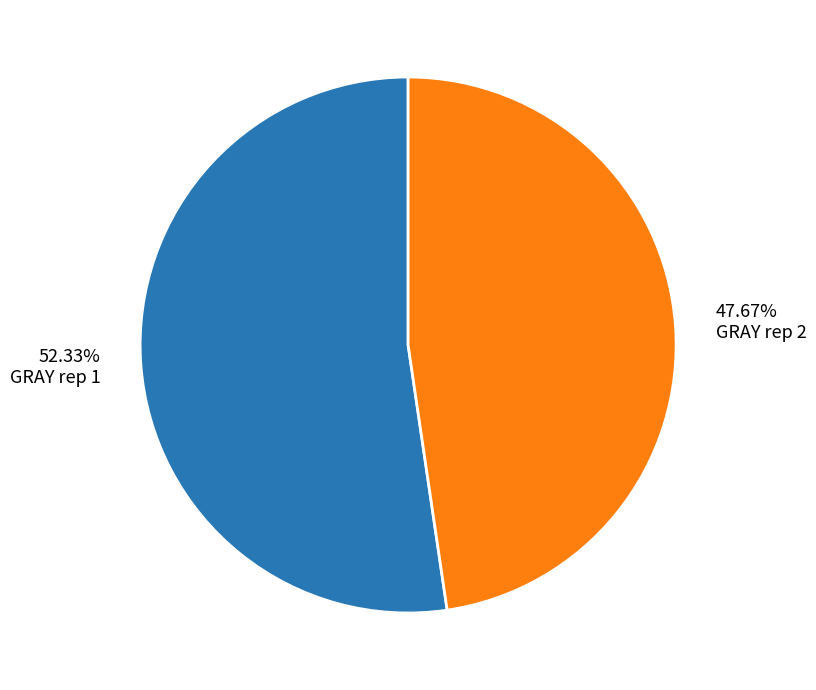

To the nearest percent, what portion does GRAY rep 2 represent?

48%